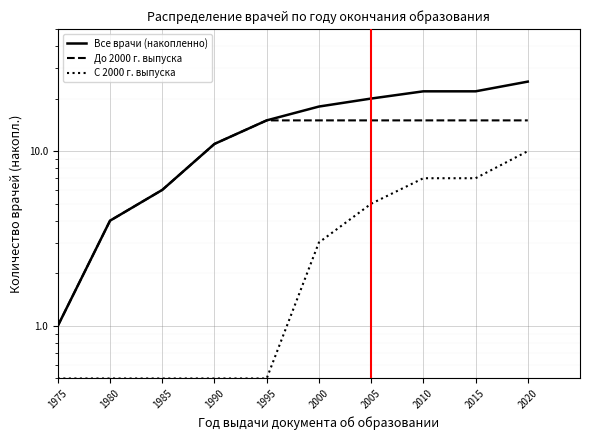

Count the До 2000 г. выпуска values in the range 6 to 15.

8